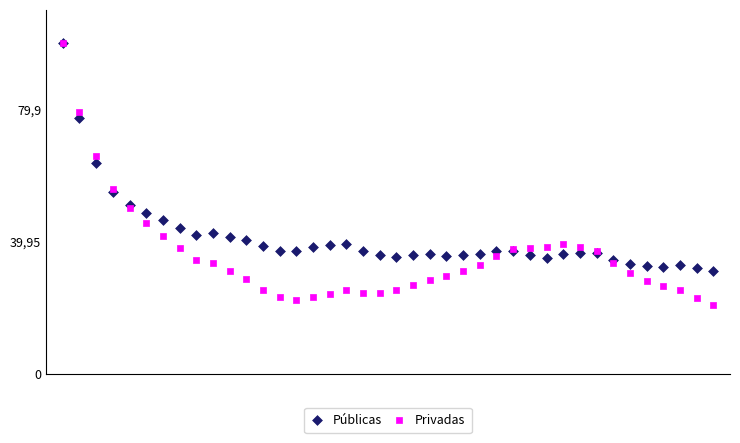

What are all the series names shown in the legend?

Públicas, Privadas